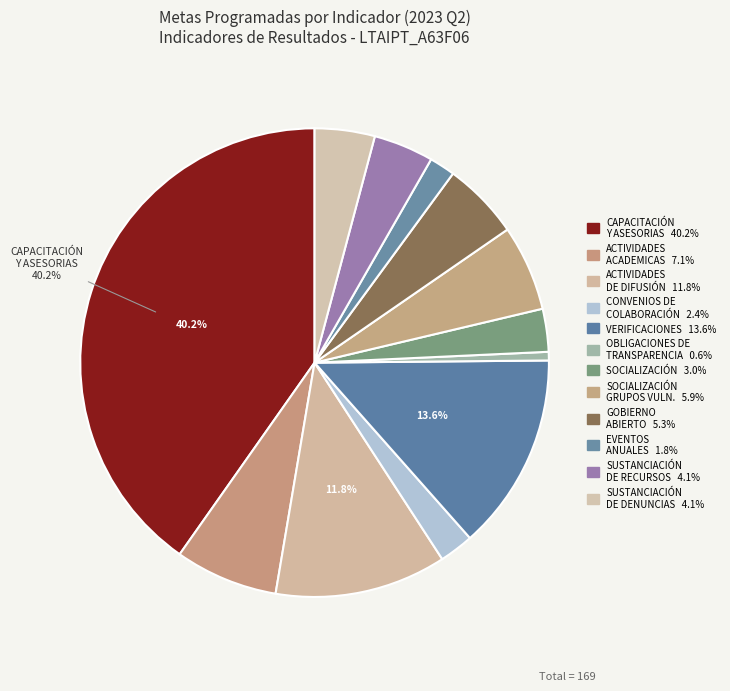

How many segments does this pie chart have?

12